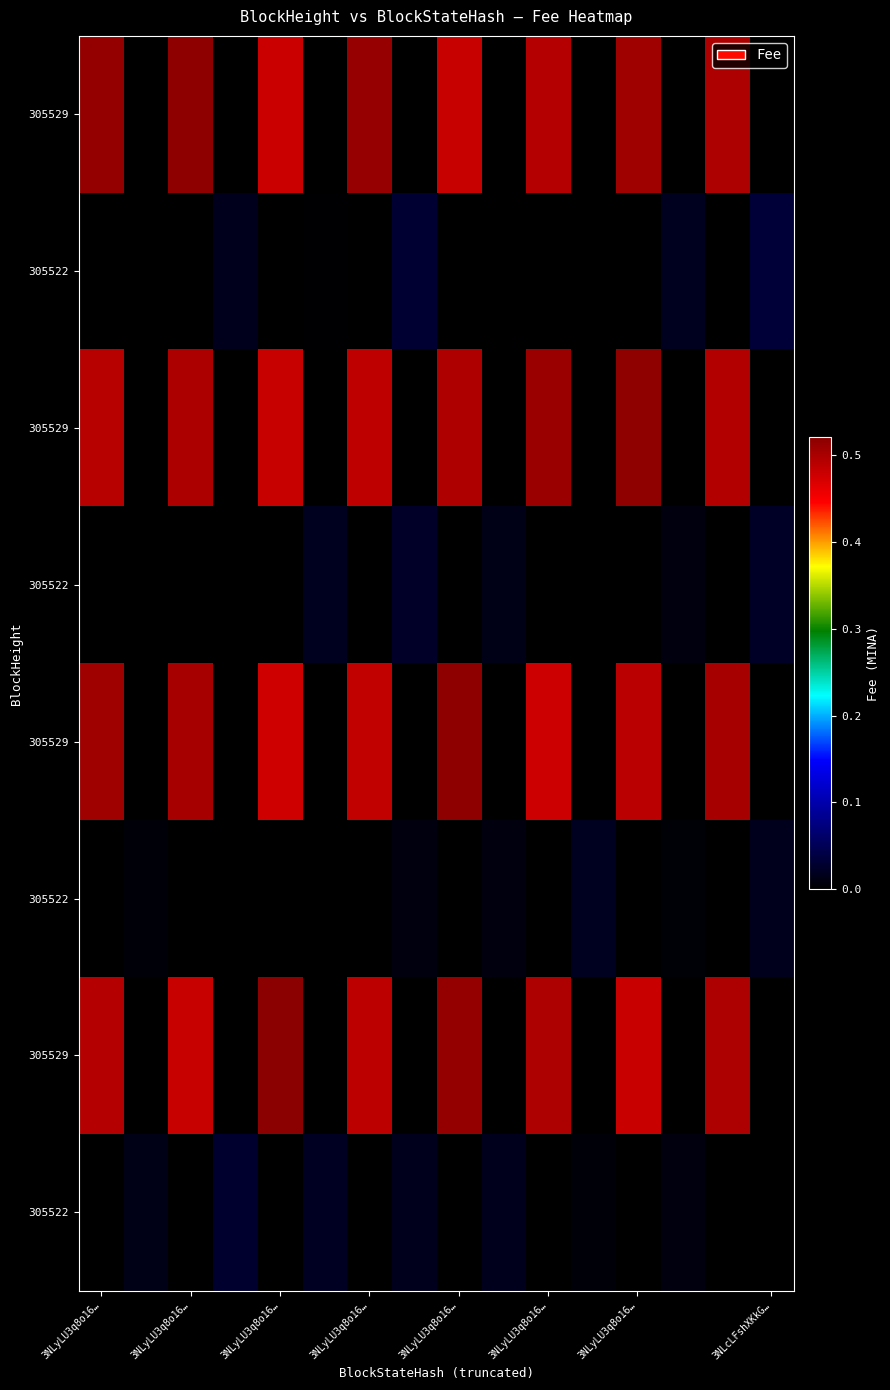

Count the number of categories in the chart.

16